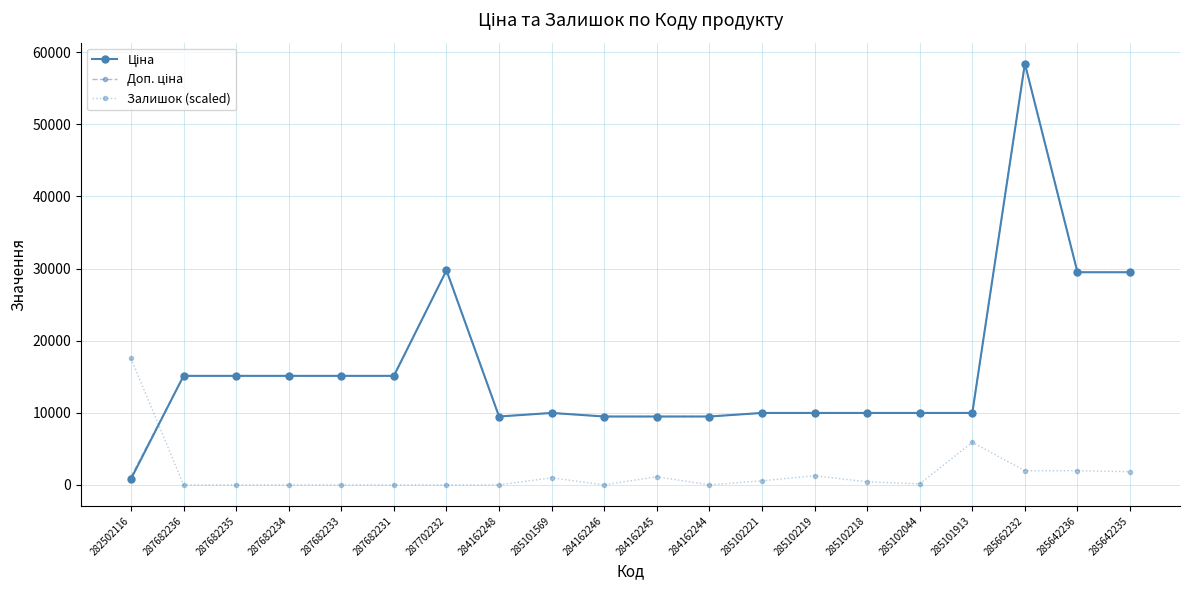

How many lines are shown in the chart?

3